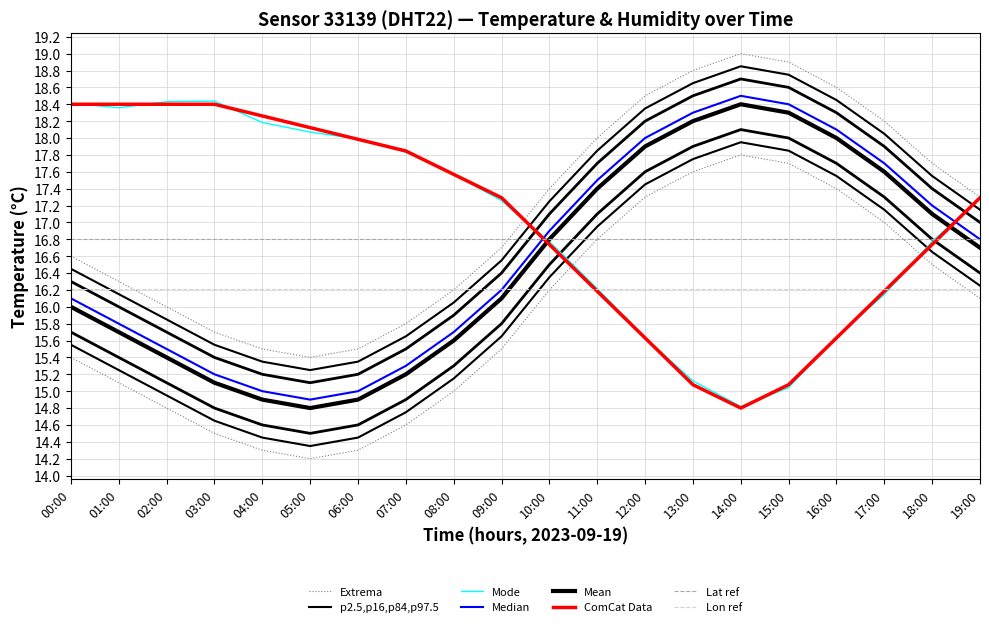

Where is the first local minimum for humidity?

14:00